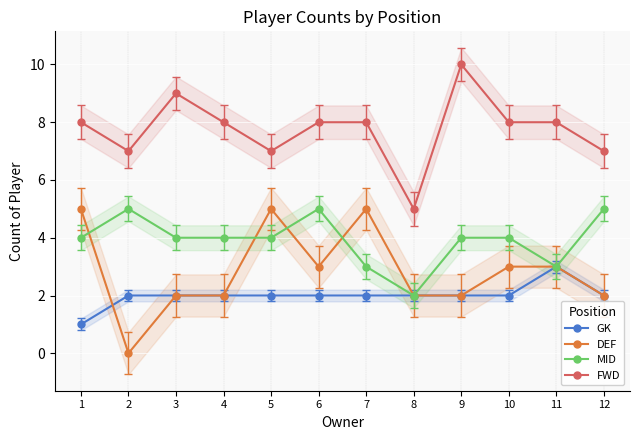

Between 1 and 6, which series saw the biggest shift?

DEF